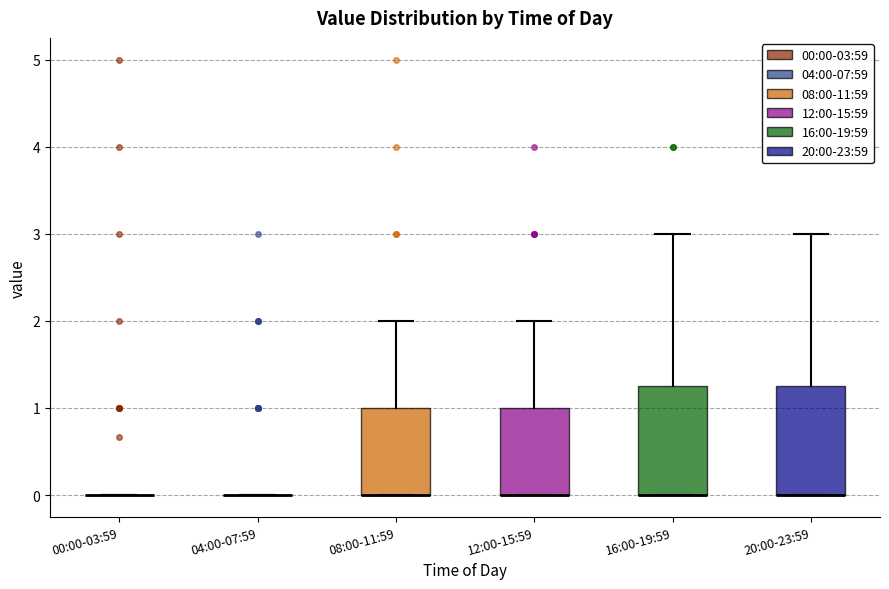

Reading left to right, read every box against the y-axis: the position of its median line, the range the box covers, and the ends of its whiskers. The values are not printed on the chart, so give them approximately, as read against the axis.

00:00-03:59: box collapsed to a line at 0.0, whiskers 0.0 to 0.0
04:00-07:59: box collapsed to a line at 0.0, whiskers 0.0 to 0.0
08:00-11:59: median 0.0 (drawn on the box's lower edge), box 0.0 to 1.0, whiskers 0.0 to 2.0
12:00-15:59: median 0.0 (drawn on the box's lower edge), box 0.0 to 1.0, whiskers 0.0 to 2.0
16:00-19:59: median 0.0 (drawn on the box's lower edge), box 0.0 to 1.3, whiskers 0.0 to 3.0
20:00-23:59: median 0.0 (drawn on the box's lower edge), box 0.0 to 1.3, whiskers 0.0 to 3.0